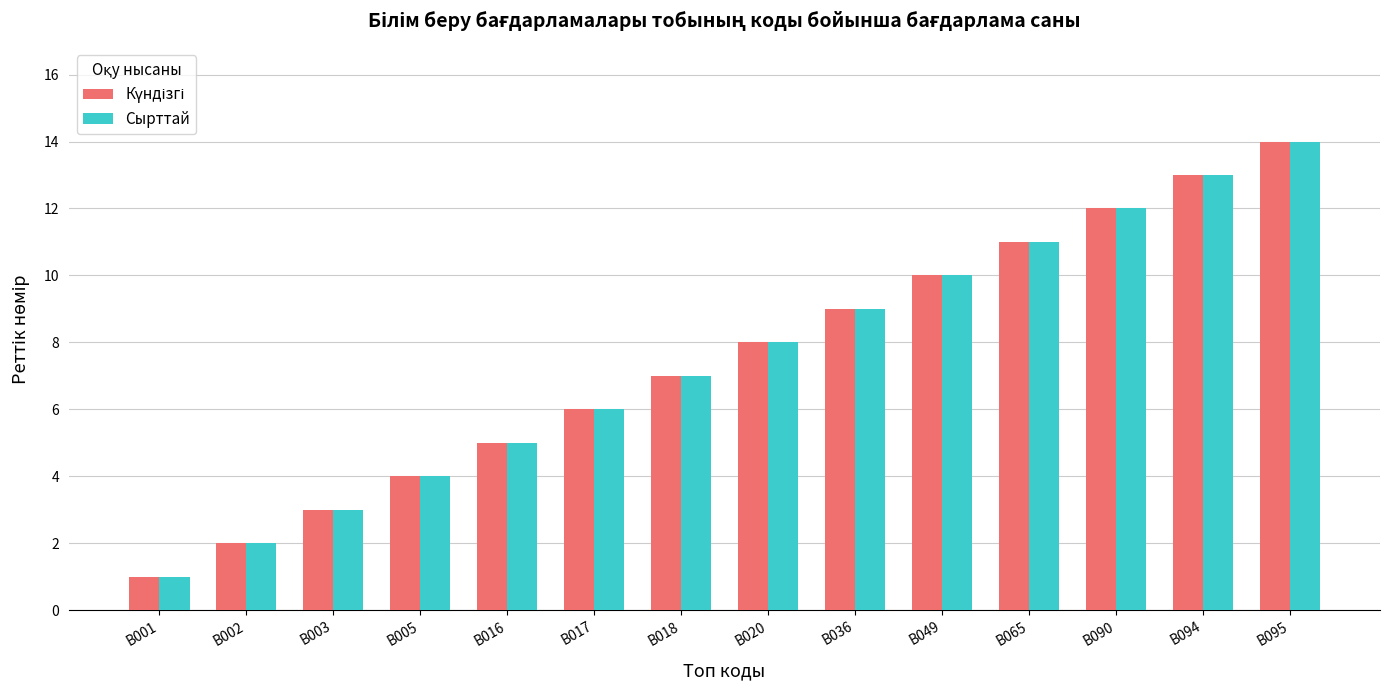

How many data points does each series have?

14